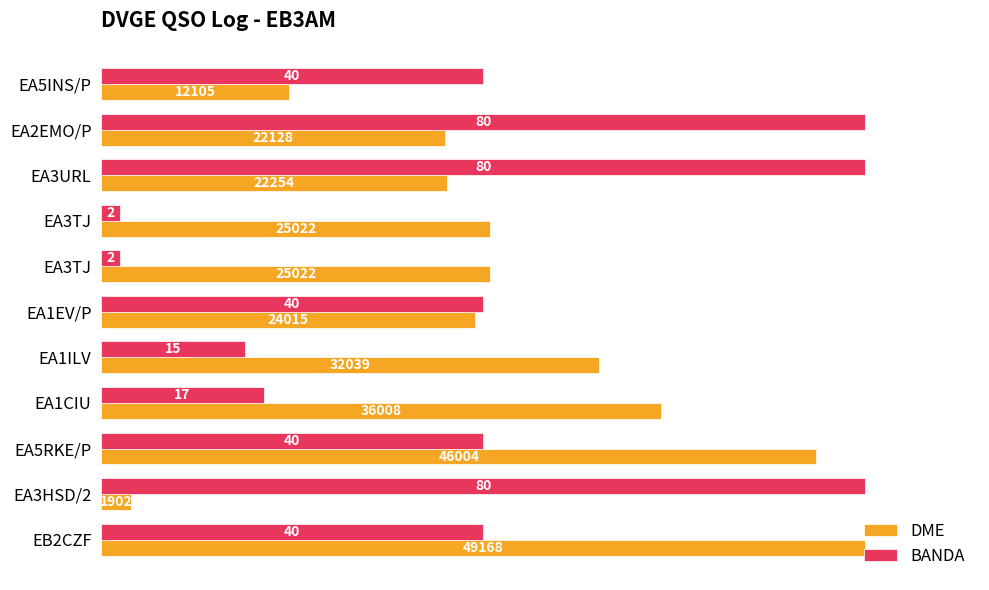

What are all the series names shown in the legend?

DME, BANDA